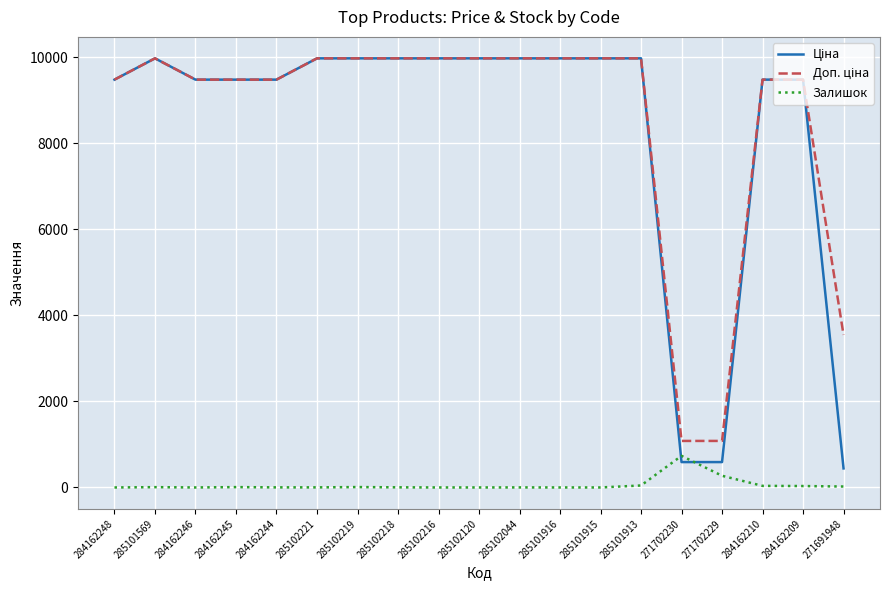

What position from the left is 284162245?

4